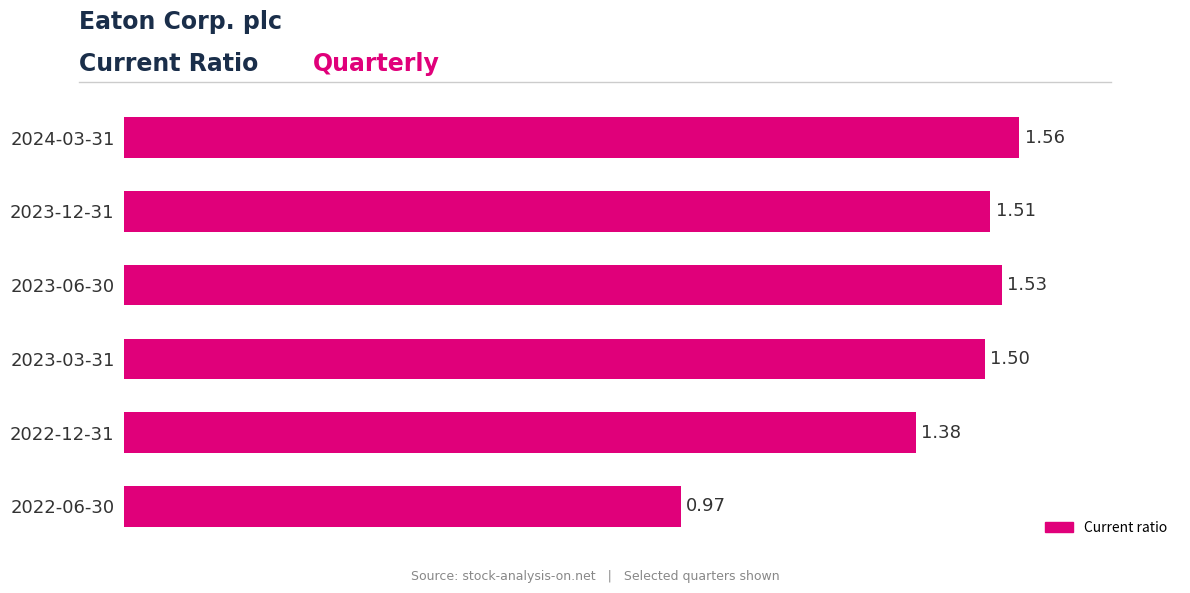

List the labels in order of value, smallest first.

2022-06-30, 2022-12-31, 2023-03-31, 2023-12-31, 2023-06-30, 2024-03-31